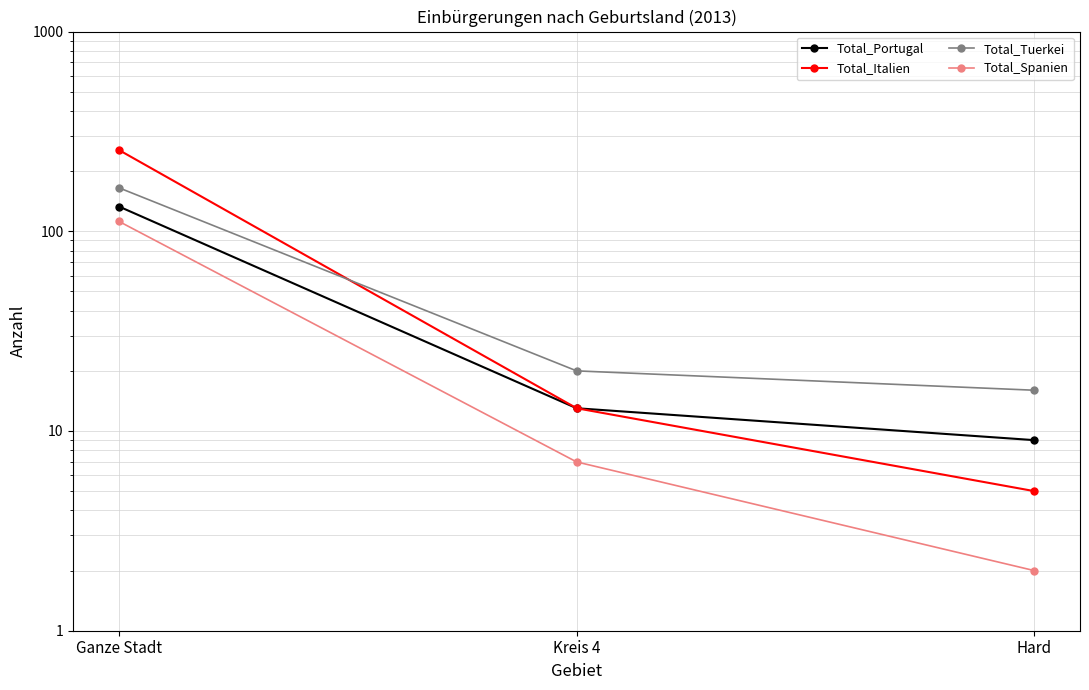

How many lines are shown in the chart?

4